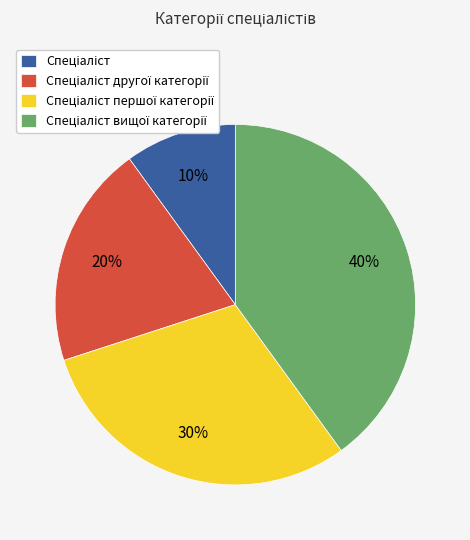

To the nearest percent, what is the difference between the largest and smallest slice percentages?

30%